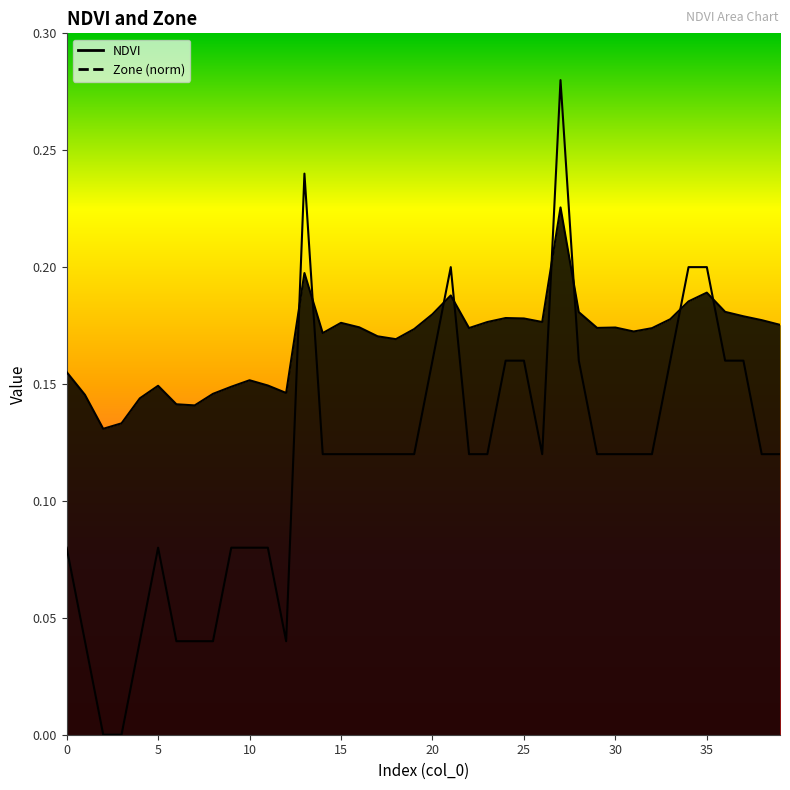

How many values in the Zone series exceed 0?

38